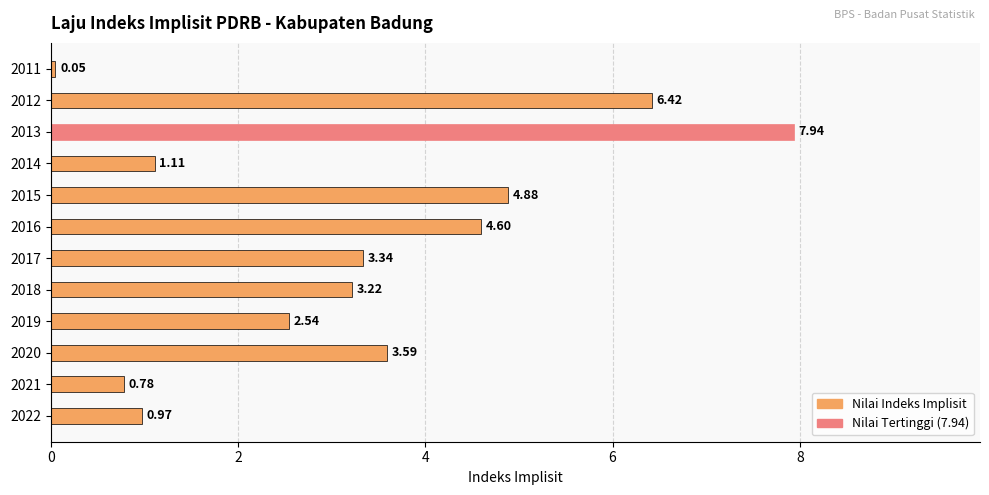

List the labels in order of value, largest first.

2013, 2012, 2015, 2016, 2020, 2017, 2018, 2019, 2014, 2022, 2021, 2011